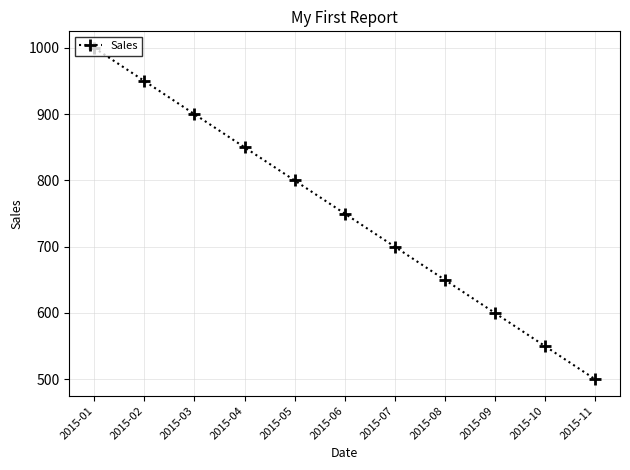

True or false: the data has more than 2 interior local peaks.

False